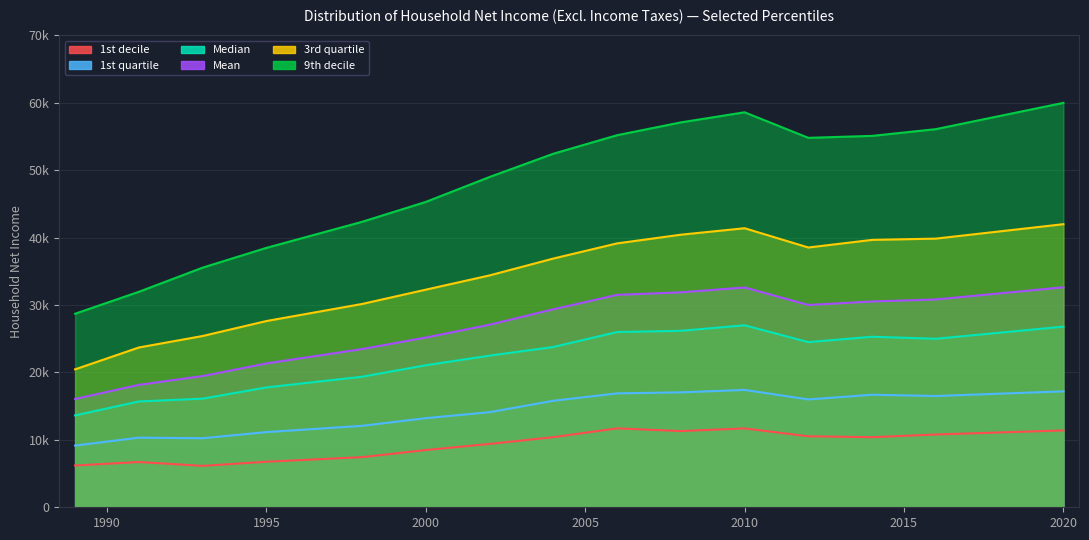

Reading left to right, transcribe all the data shown in this chart.

1st decile: 6197	6714	6142	6758	7437	8491	9400	10400	11710	11305	11700	10534	10400	10800	11400
1st quartile: 9157	10329	10243	11155	12085	13221	14110	15800	16900	17050	17410	16000	16700	16510	17200
Median: 13634	15700	16113	17782	19367	21071	22500	23780	26000	26180	27000	24500	25300	25000	26800
Mean: 16071	18165	19467	21342	23474	25186	27085	29376	31513	31891	32611	30015	30532	30834	32642
3rd quartile: 20461	23705	25410	27630	30161	32284	34400	36900	39150	40440	41400	38540	39670	39860	42000
9th decile: 28715	31969	35553	38486	42349	45301	49000	52450	55200	57100	58600	54810	55100	56100	60000